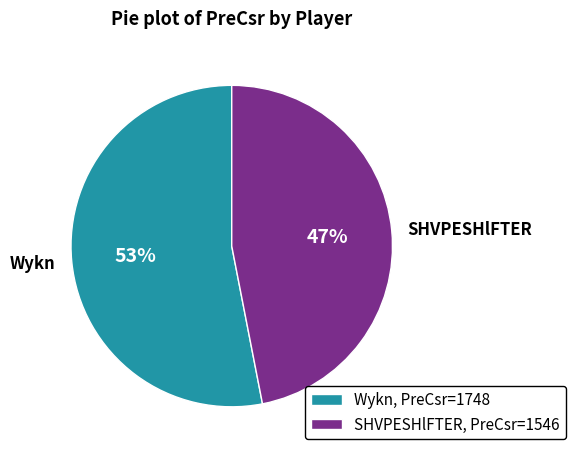

True or false: Wykn accounts for 53% of the total.

True